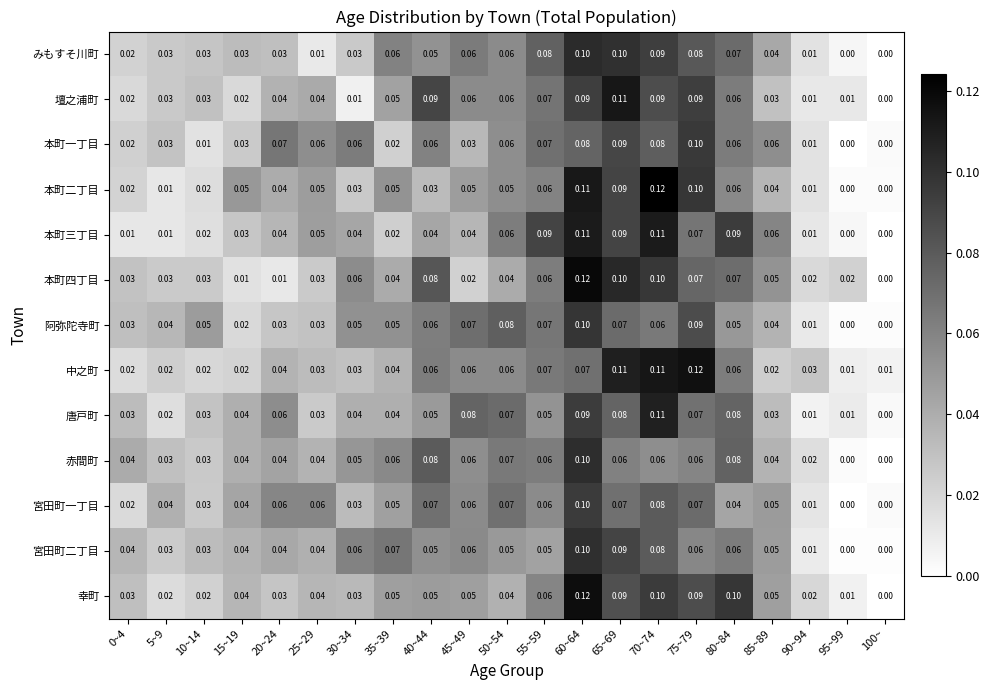

Is the value of 壇之浦町 at 15~19 greater than the value of みもすそ川町 at 20~24?

No